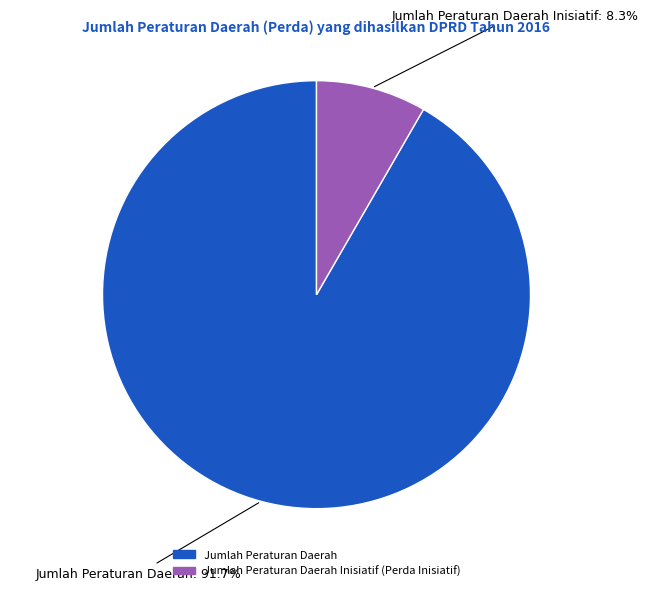

What portion of the pie excludes Jumlah Peraturan Daerah?

8.3%